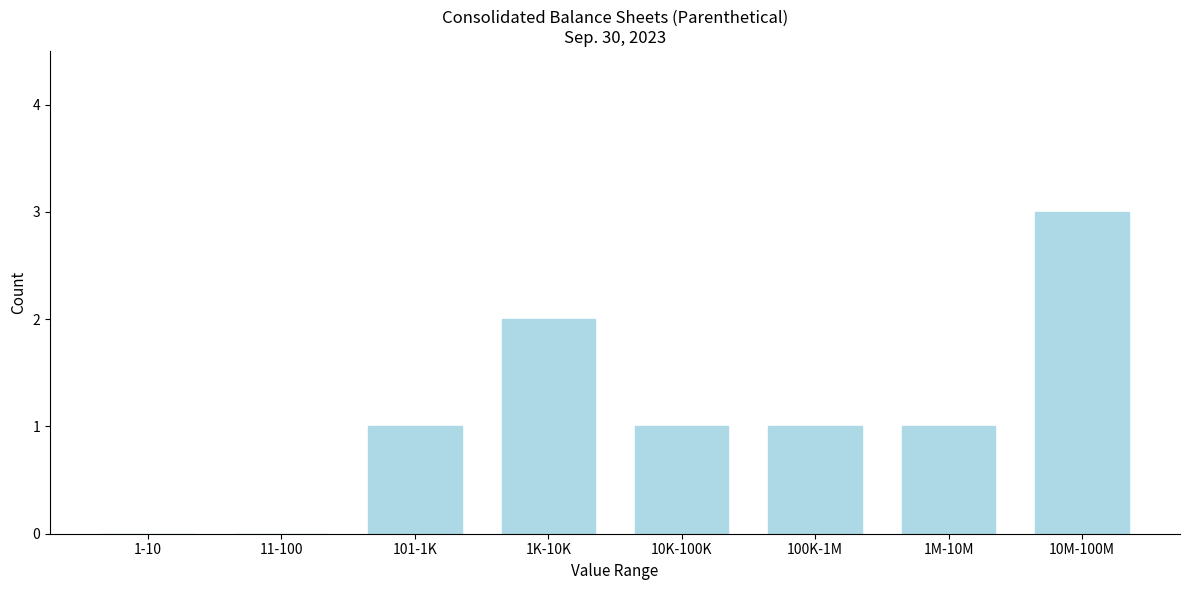

Reading left to right, transcribe all the data shown in this chart.

1-10=0	11-100=0	101-1K=1	1K-10K=2	10K-100K=1	100K-1M=1	1M-10M=1	10M-100M=3